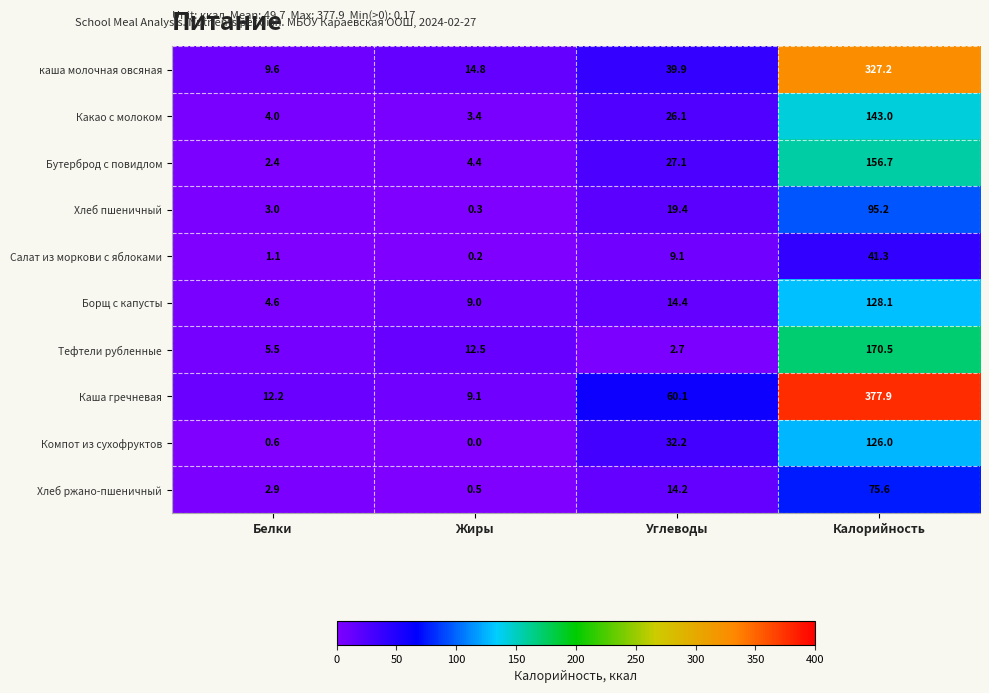

What is the sum of the Каша гречневая values at Жиры and Углеводы?

69.2